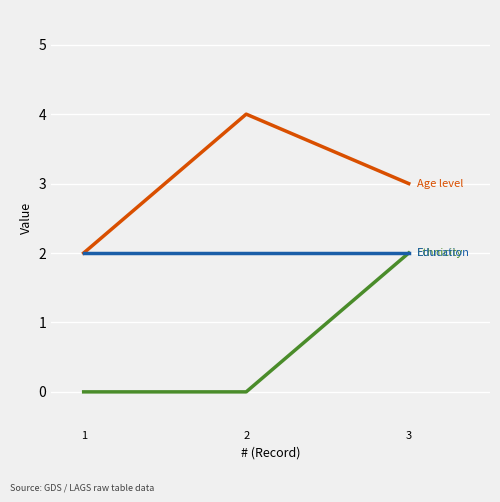

What is the greatest value displayed?

4